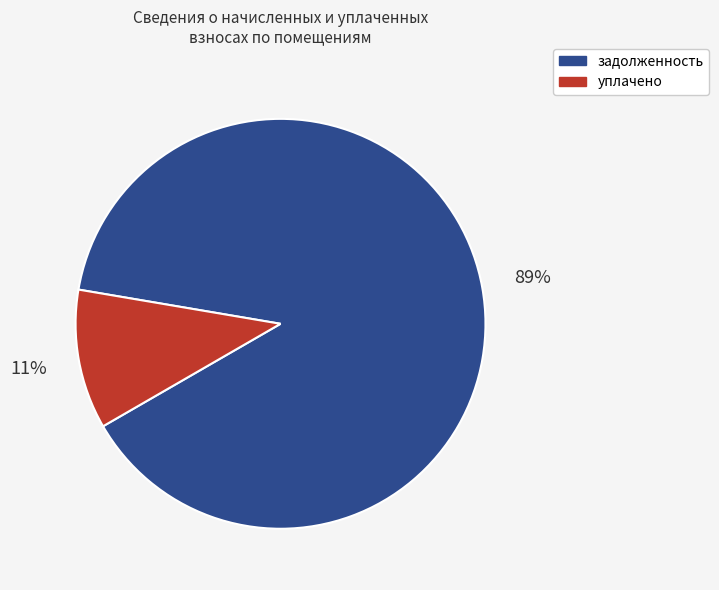

To the nearest percent, what is the average slice percentage?

50%